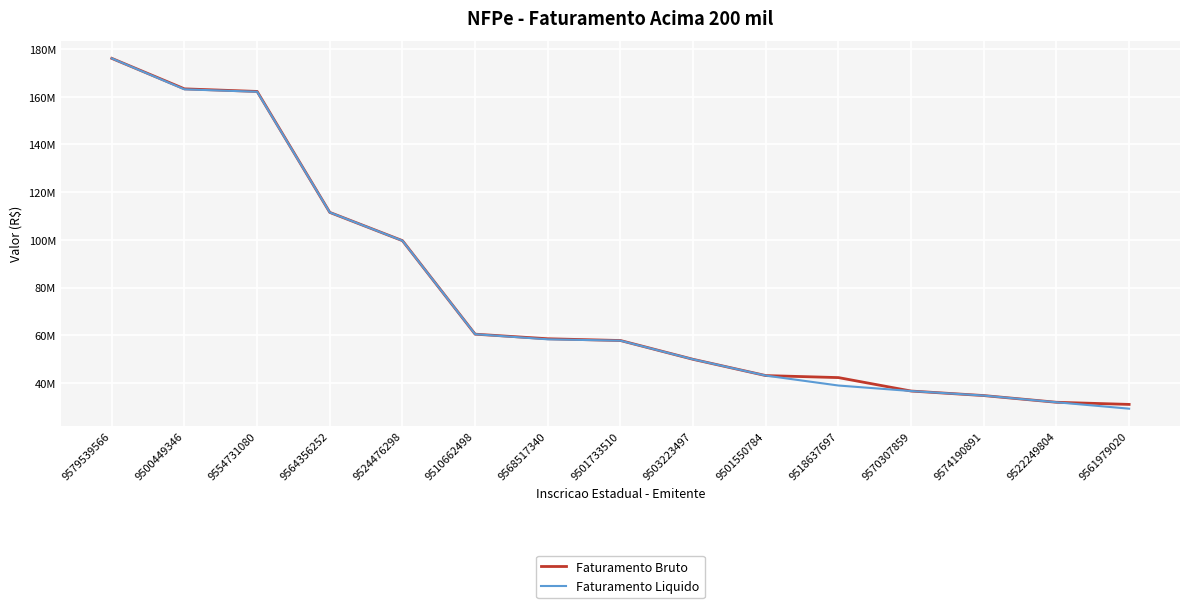

Is this an area chart (filled region under the line)?

No